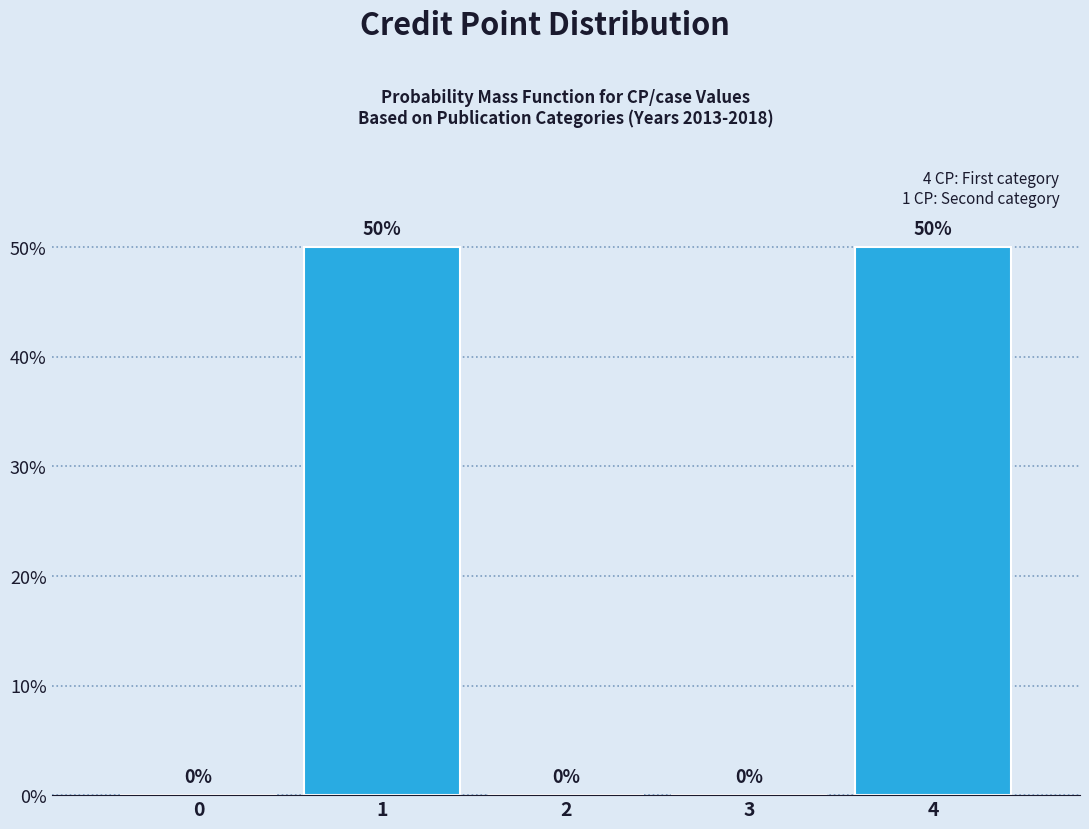

Reading left to right, extract all data points from this chart.

0=0	1=50	2=0	3=0	4=50